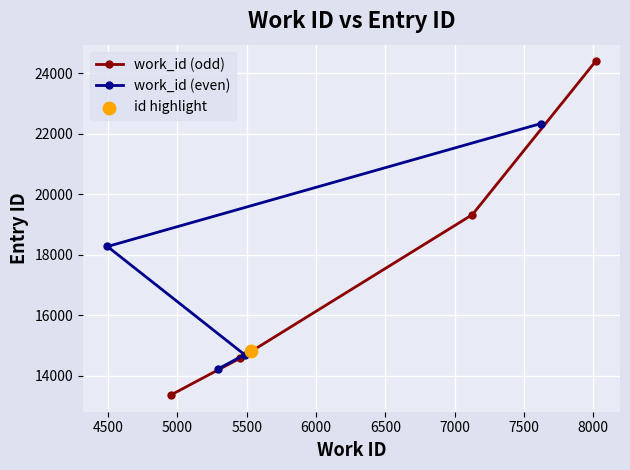

True or false: work_id (odd) has more than 1 points higher than both neighbors.

False